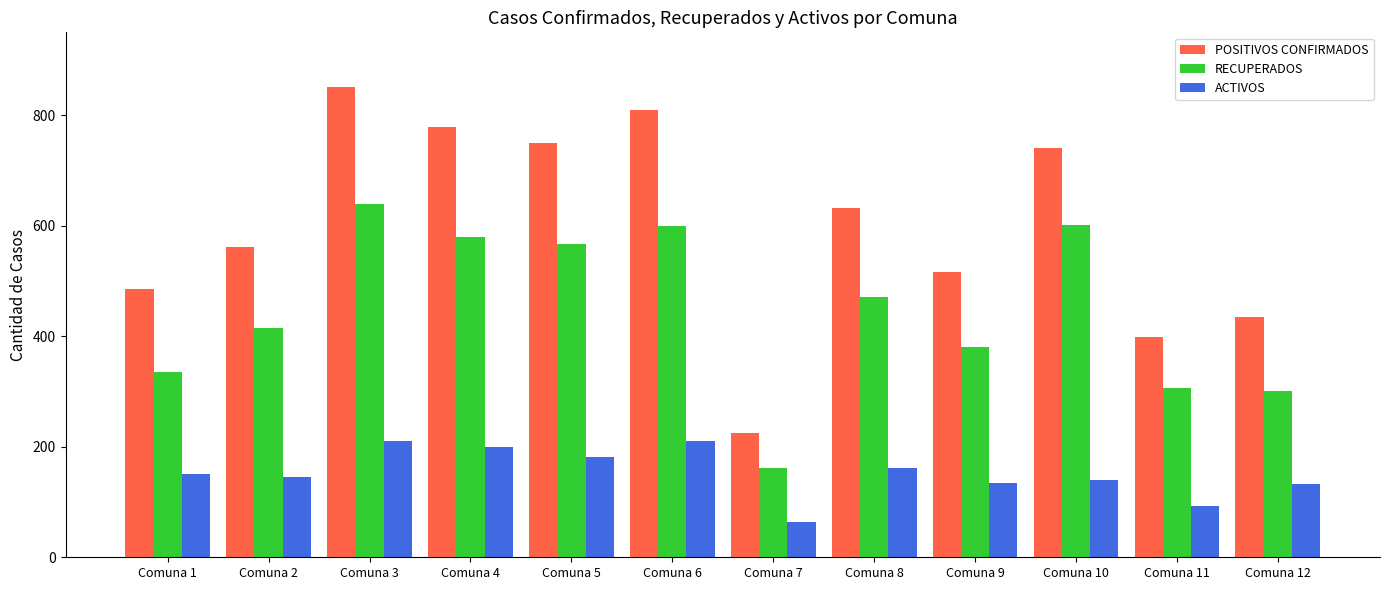

How many data points does each series have?

12